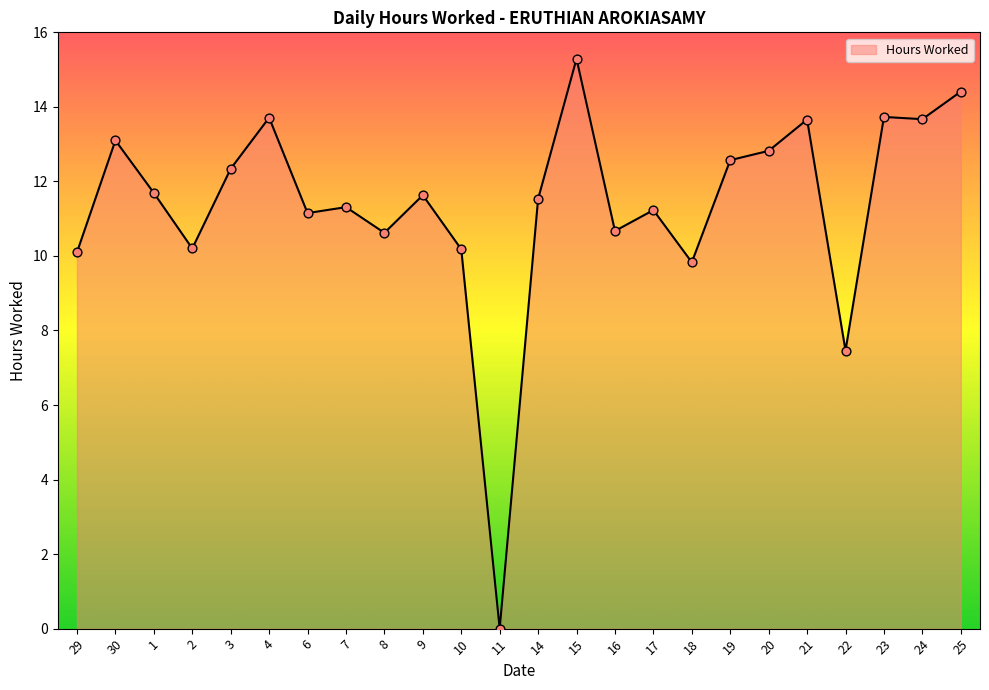

What is the change in value from 17 to 25?

+3.2